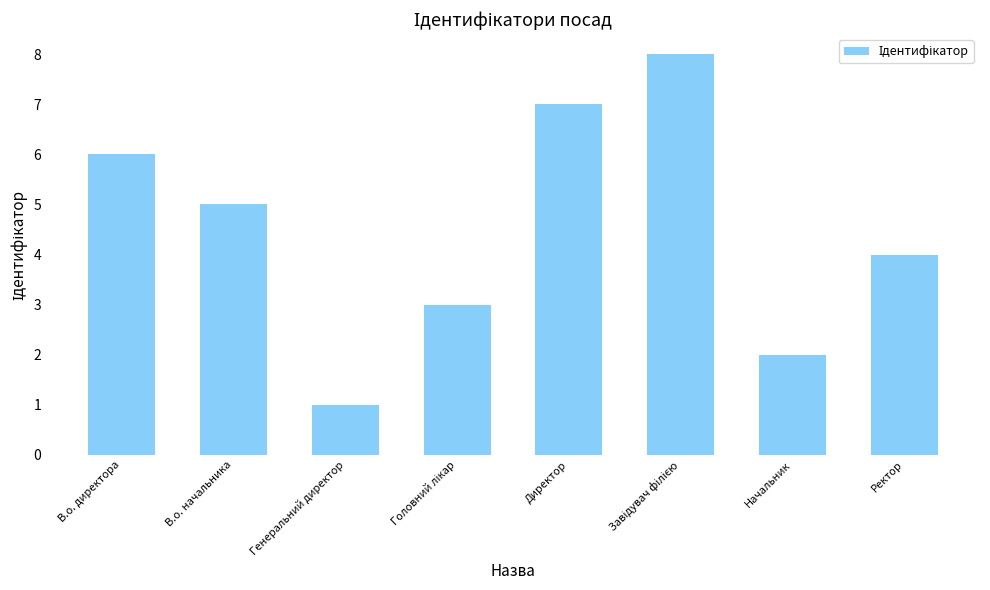

Is it true that the value at В.о. начальника is 9?

False